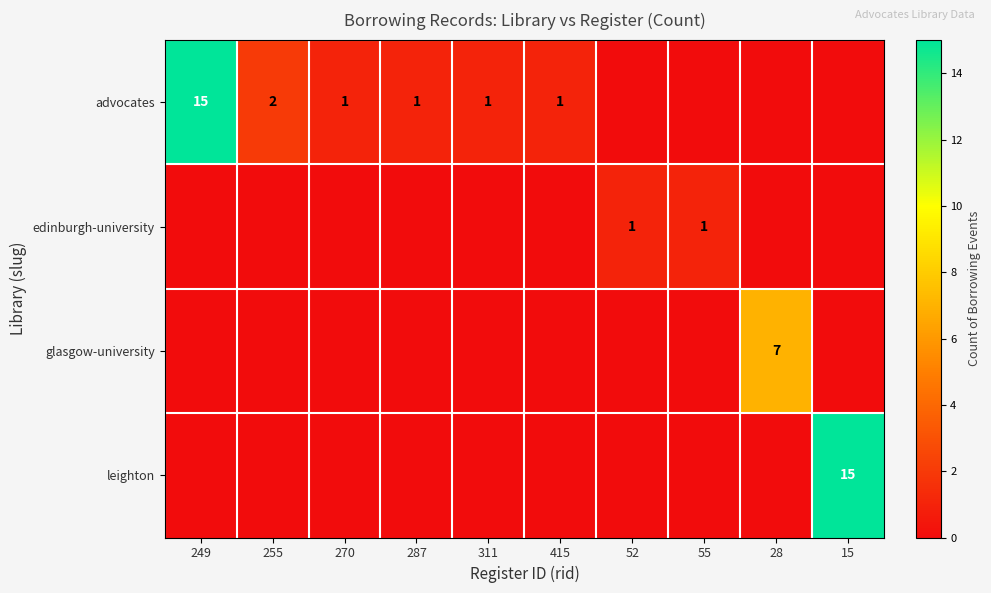

At which category does the chart reach its peak across all series?

249